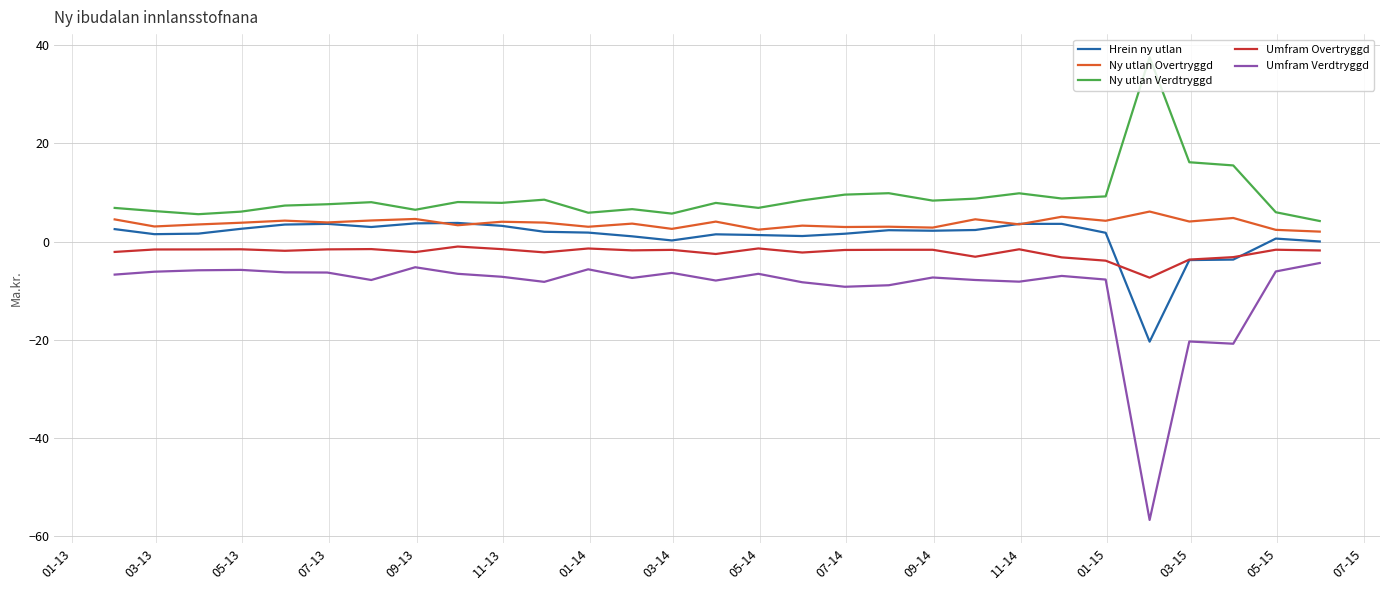

Which series has the largest total across all categories?

Ny utlan Verdtryggd